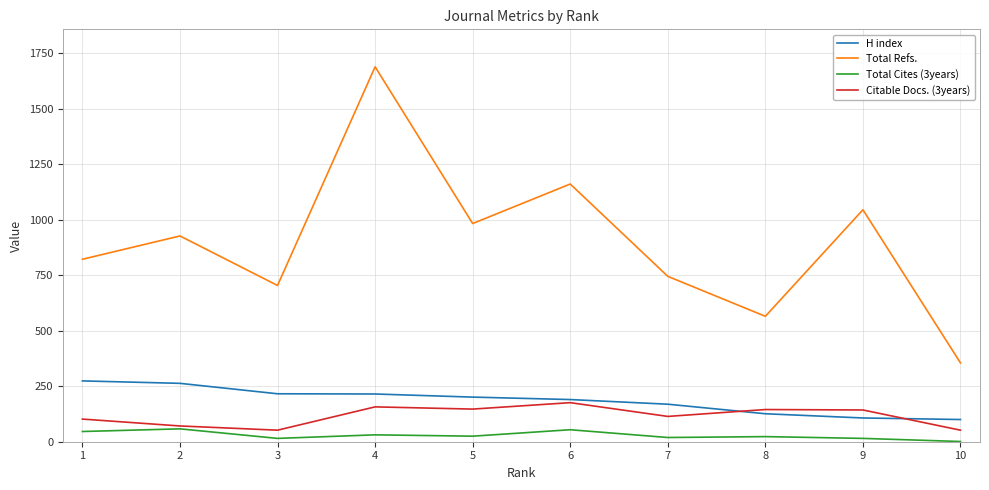

Rank the series by their maximum value, from lowest to highest.

Total Cites (3years), Citable Docs. (3years), H index, Total Refs.